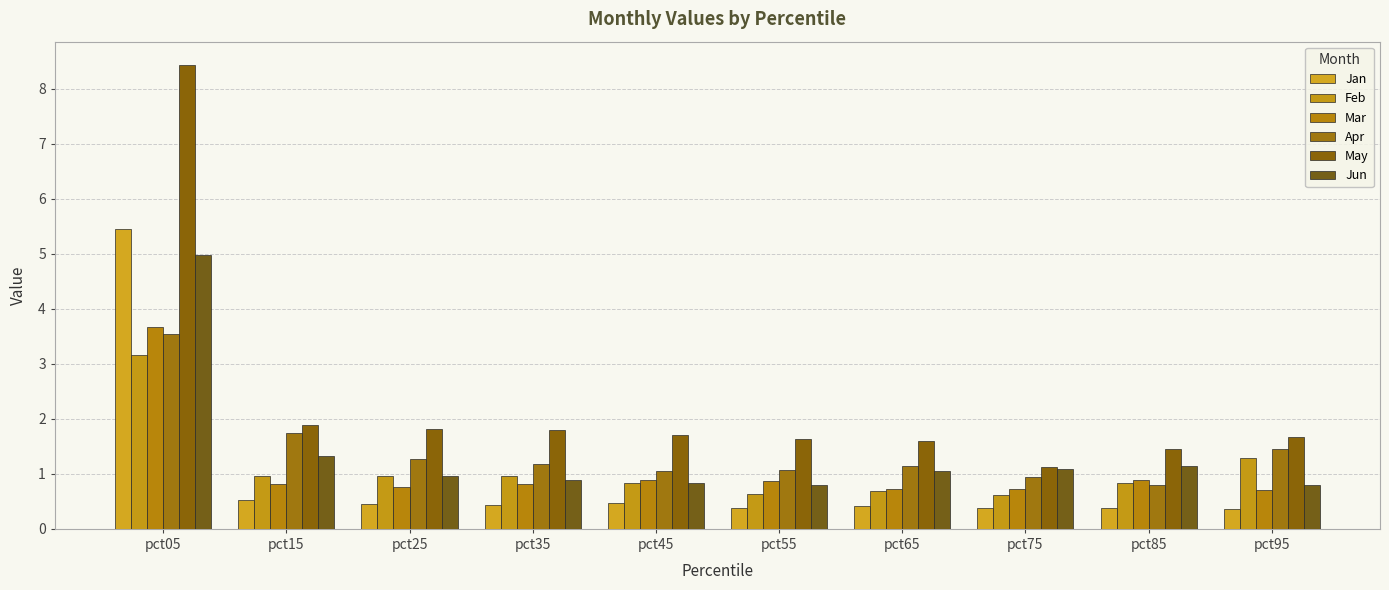

What value does the Jan series have at pct15?

0.5